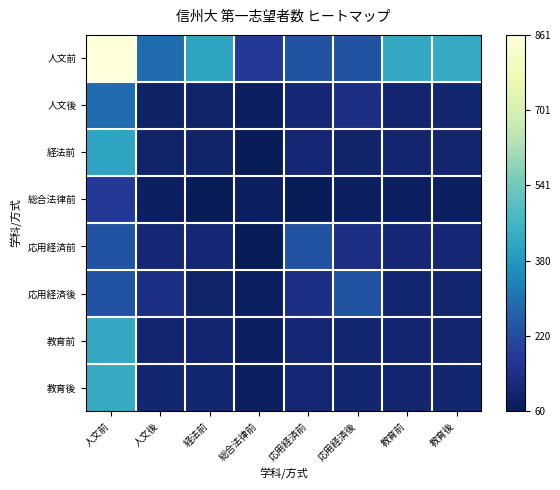

Between 応用経済前 and 応用経済後, which series saw the biggest shift?

応用経済前